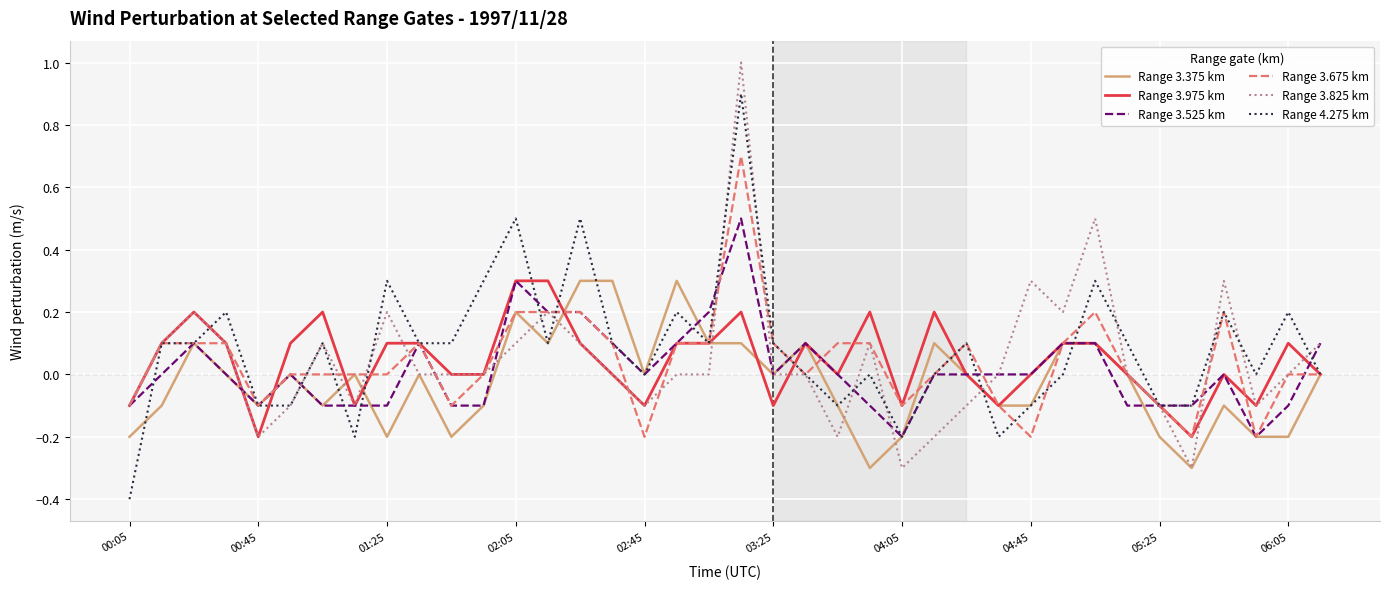

What is the smallest value displayed?

-0.4